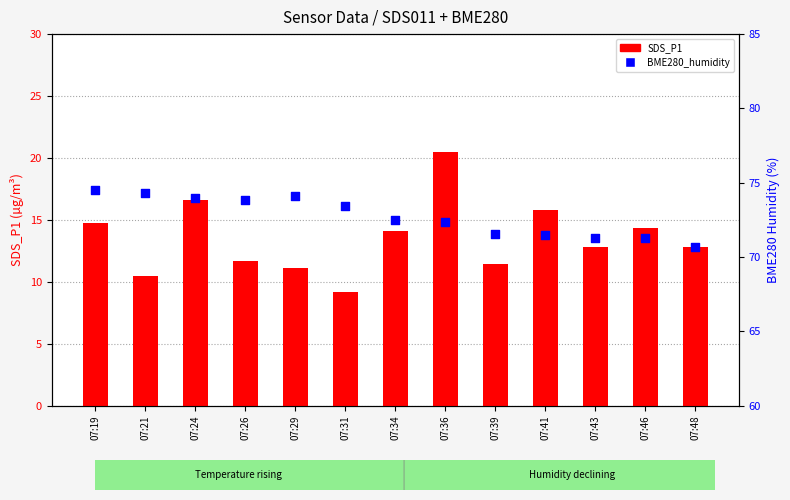

Which series reaches the maximum Y coordinate?

BME280_humidity